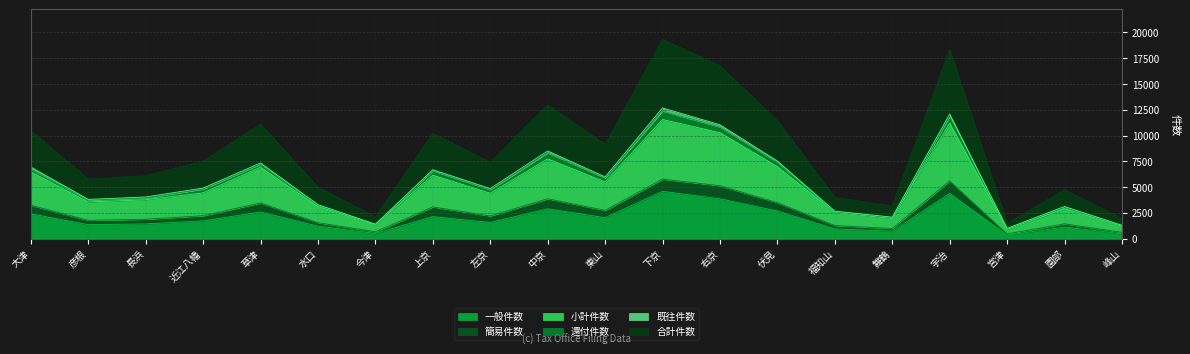

What is the total value across all series at 近江八幡?

7523